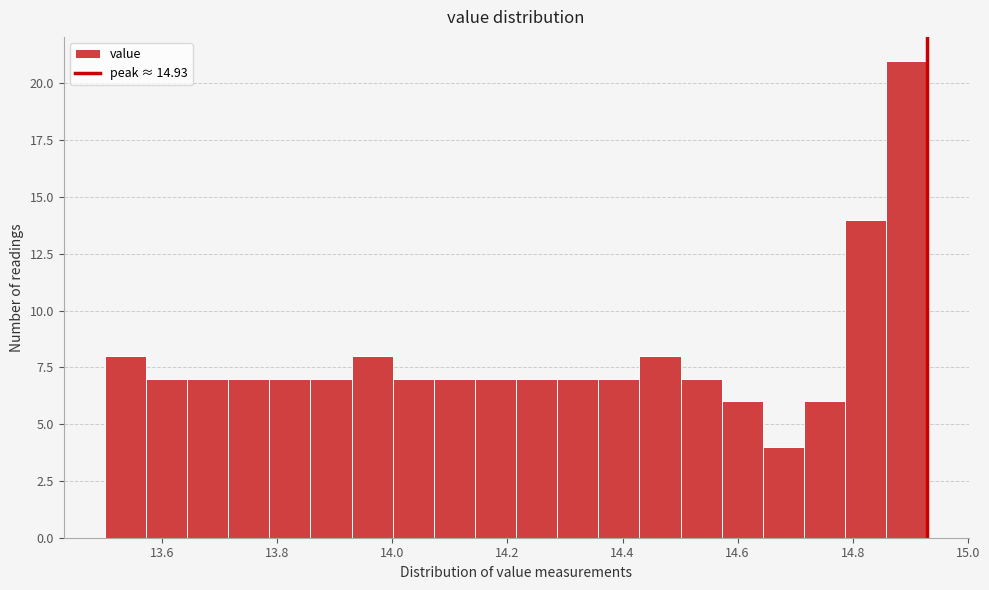

Read against the x-axis, roughly where is the centre of the tallest bar?

14.90